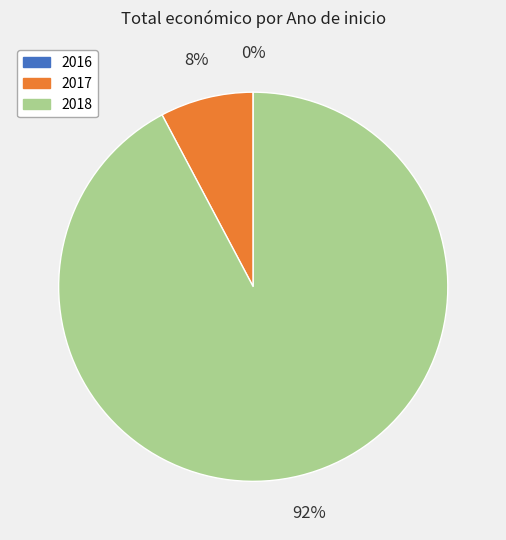

To the nearest percent, what is the average slice percentage?

33%